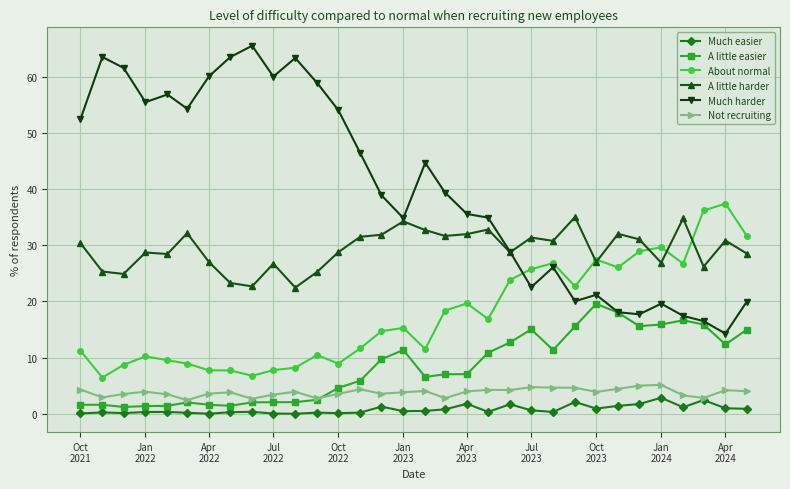

Which series has the widest spread of values?

Much harder